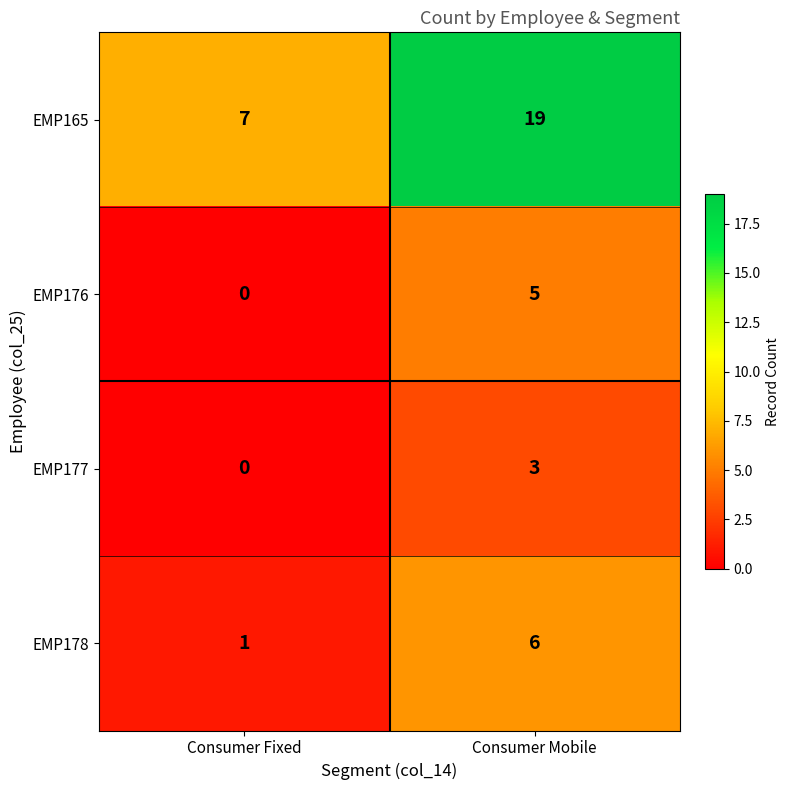

What value does the EMP177 series have at Consumer Mobile?

3